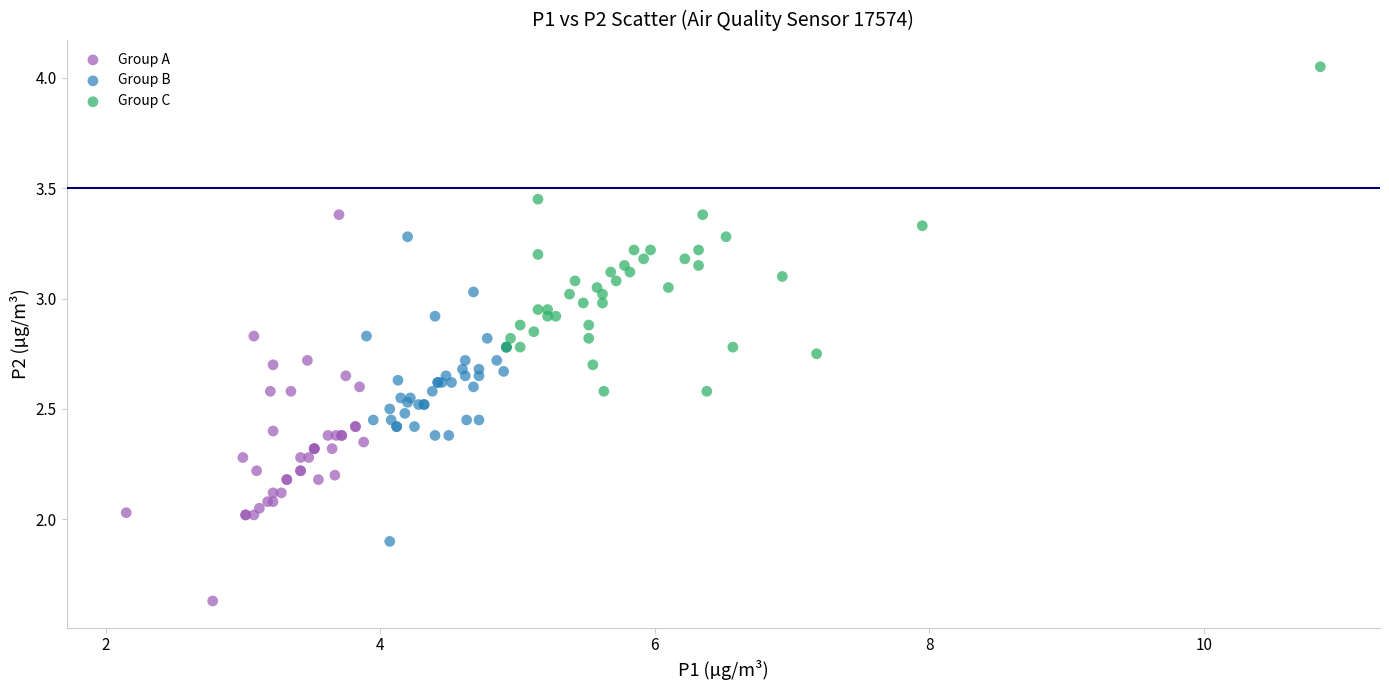

Which series contains the highest Y value?

Group C